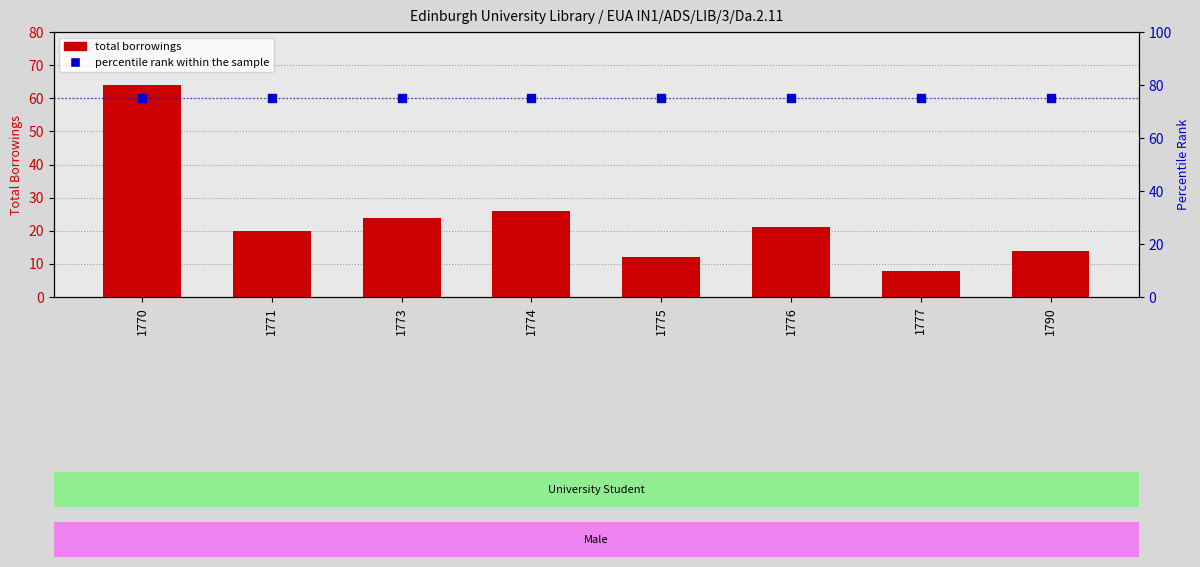

Which series reaches the minimum Y coordinate?

total borrowings